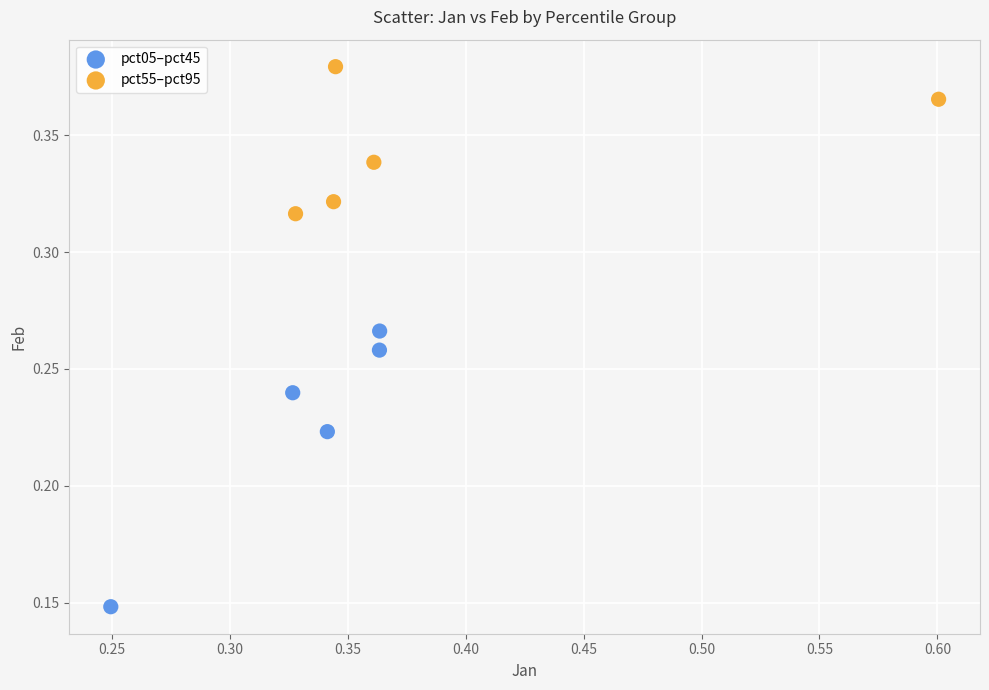

Which series reaches the maximum Y coordinate?

pct55–pct95